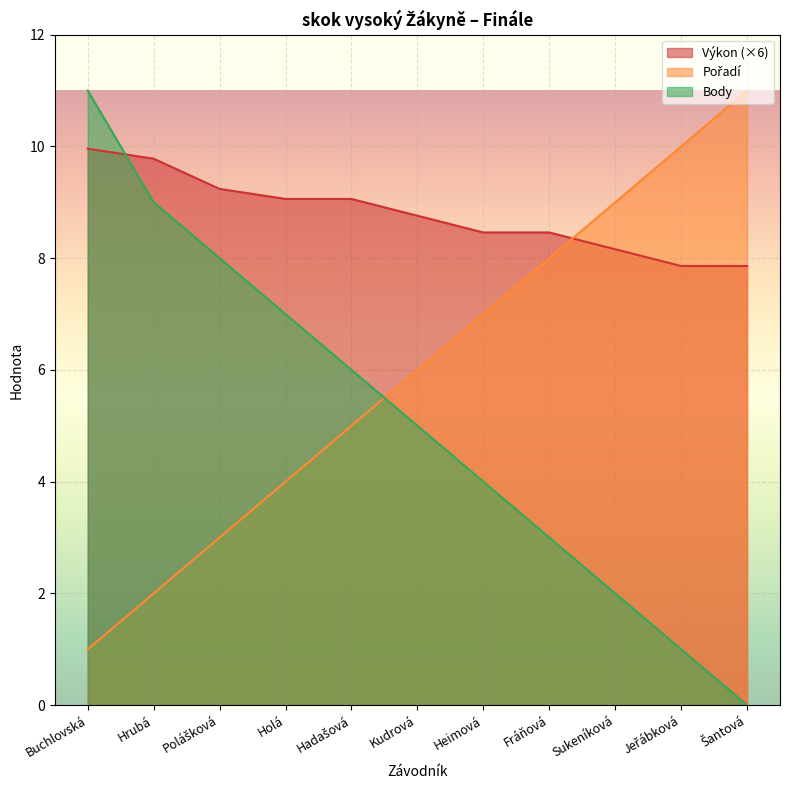

What is the difference between the maximum and second lowest values in the Body series?

10.0